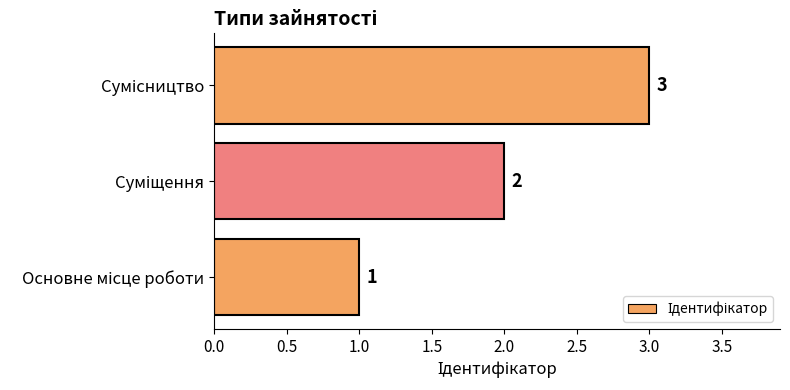

What is the greatest value displayed?

3